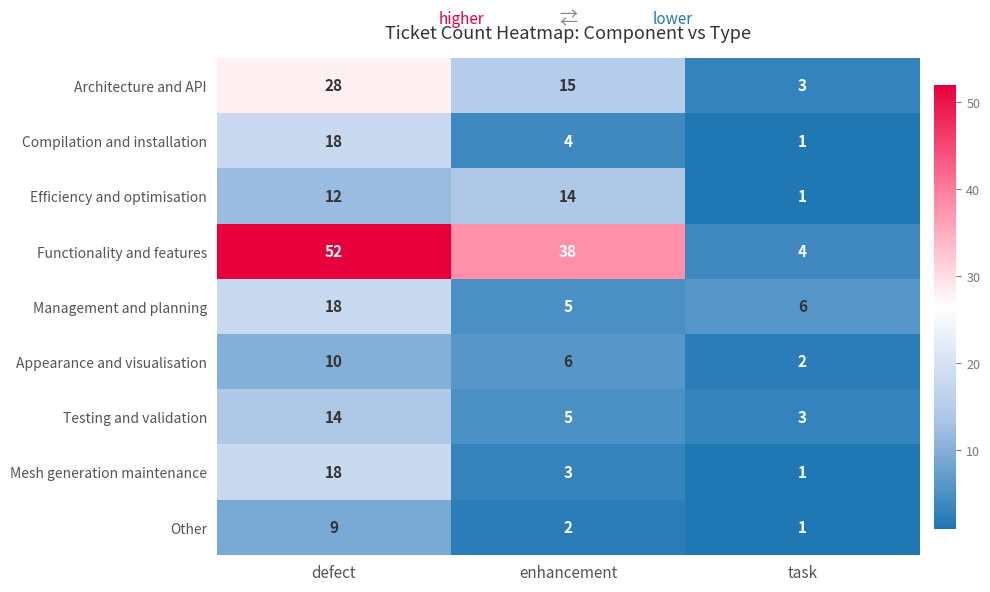

Where does the Compilation and installation series first go above 4?

defect